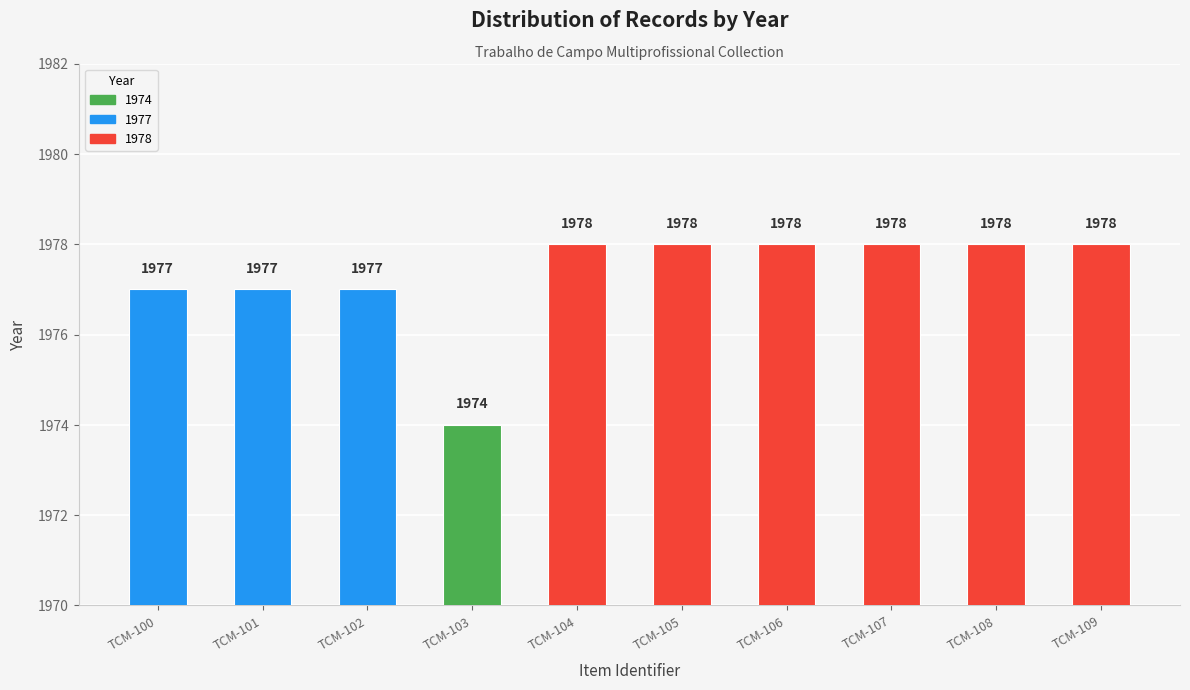

What is the value of the 6th bar from the left?

1978